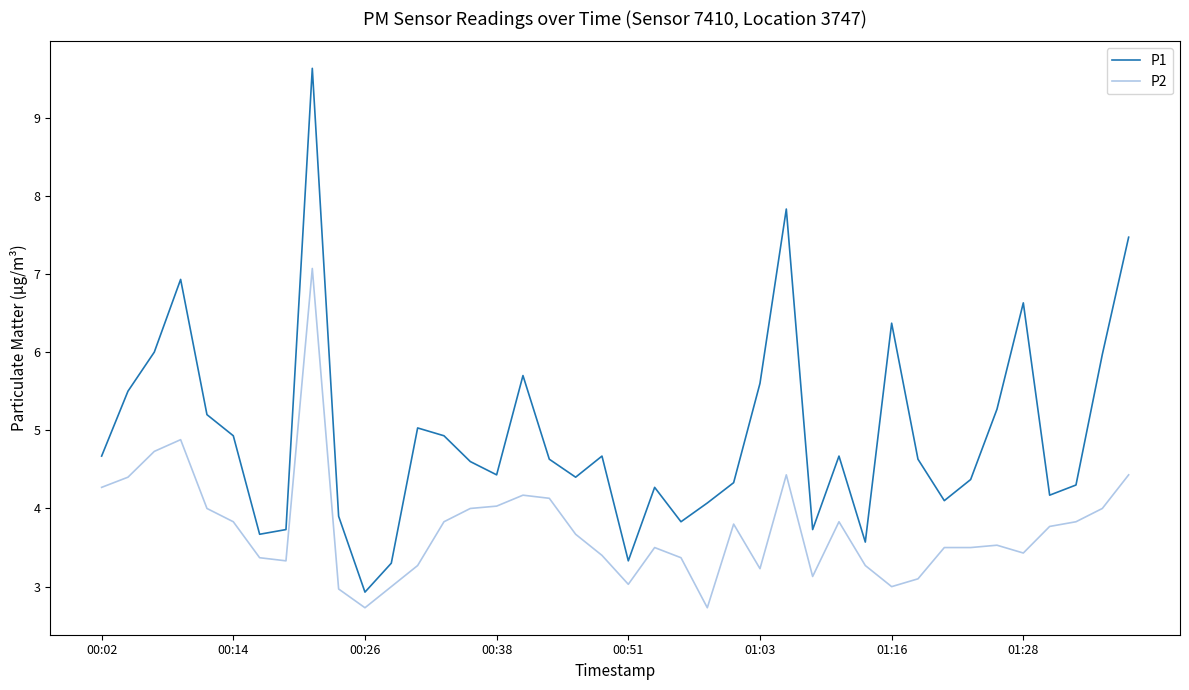

Which series has the largest range (max minus min)?

P1